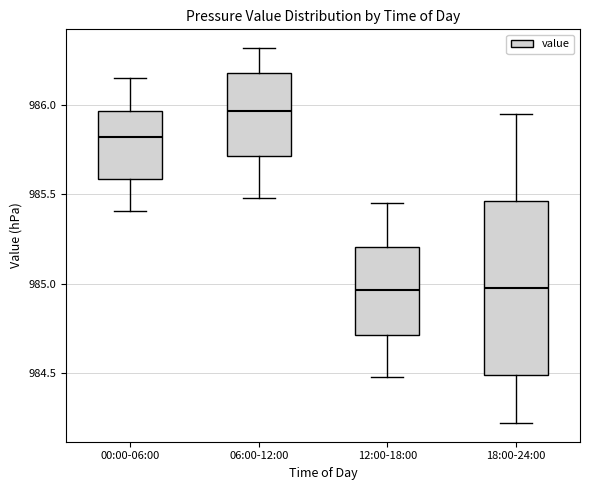

Which box has the highest median line?

06:00-12:00